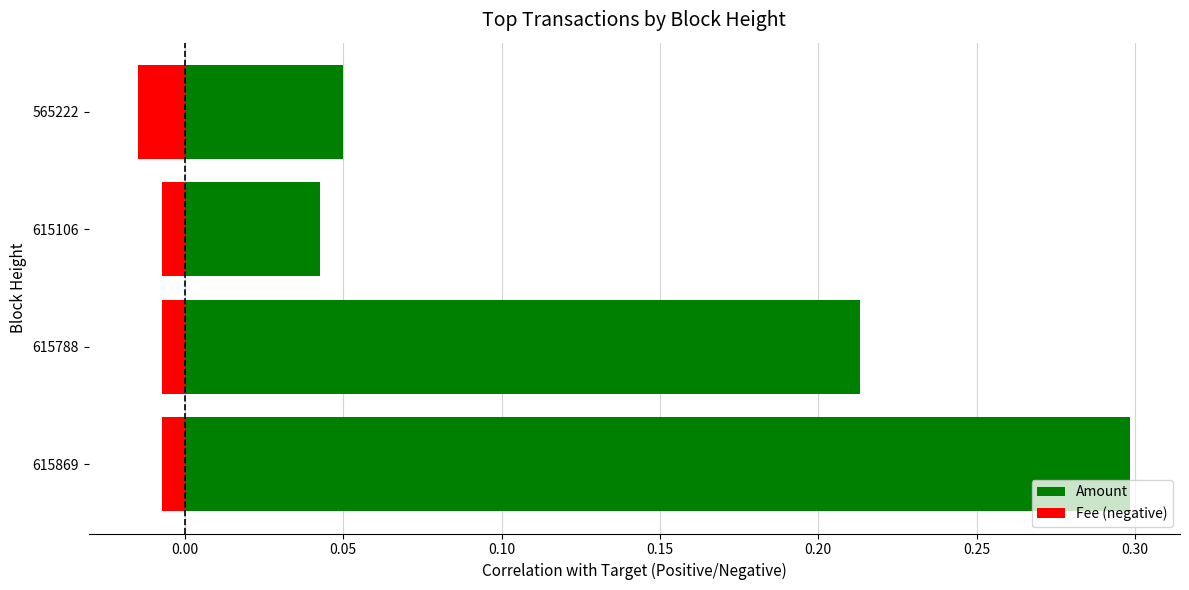

What are all the series names shown in the legend?

Amount, Fee (negative)